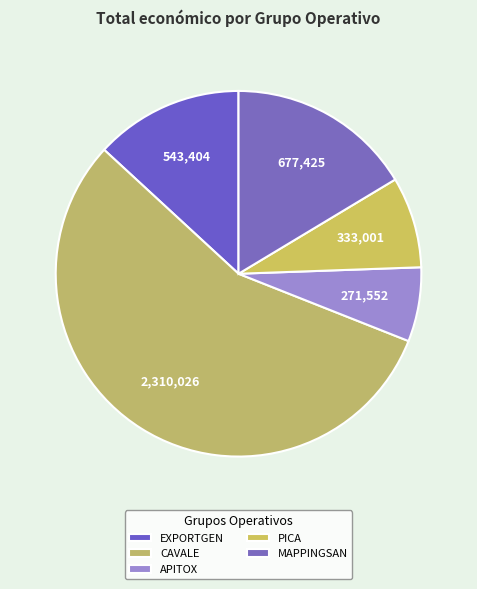

Which slice represents more than half of the pie?

CAVALE